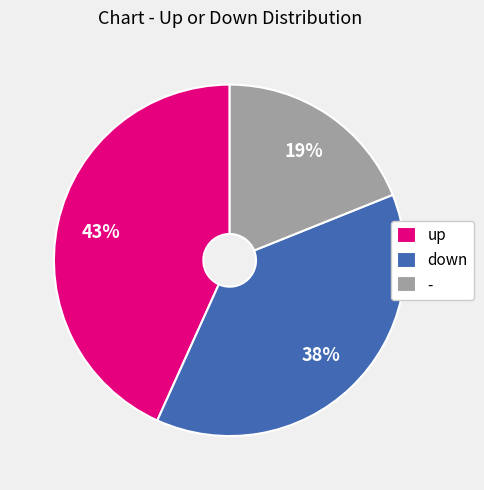

Is - the majority of the pie?

No